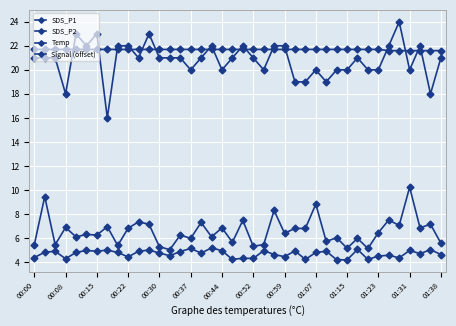

How many series are shown in this chart?

4